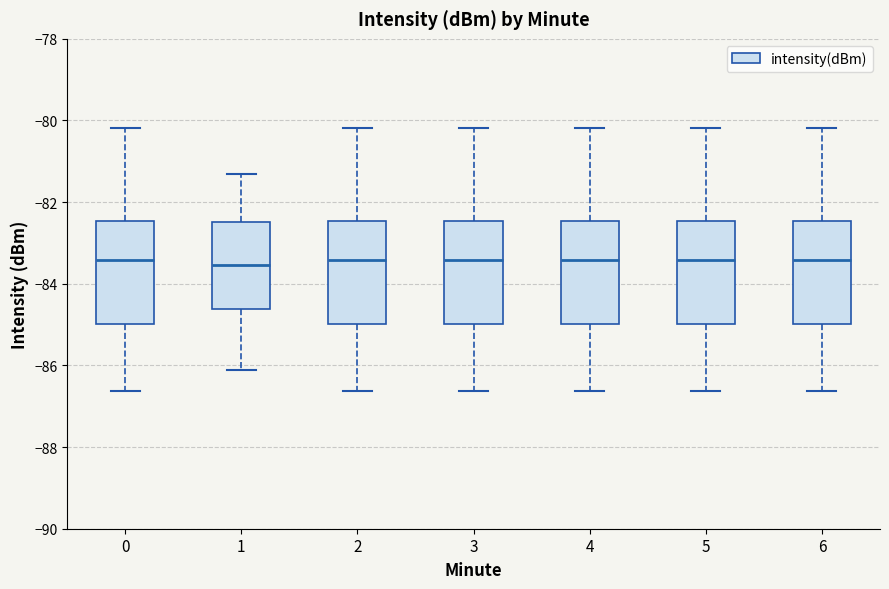

Where does the median line of the box at x = 2 sit on the y-axis? The values are not printed on the chart, so give them approximately, as read against the axis.

-83.4